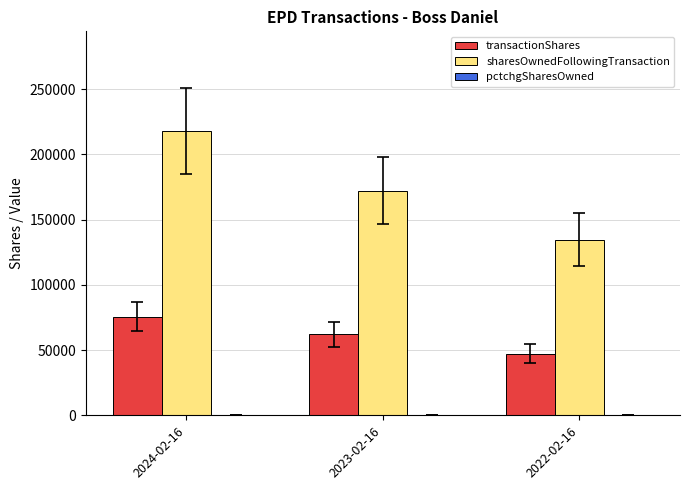

Between 2023-02-16 and 2022-02-16, which series saw the biggest shift?

sharesOwnedFollowingTransaction